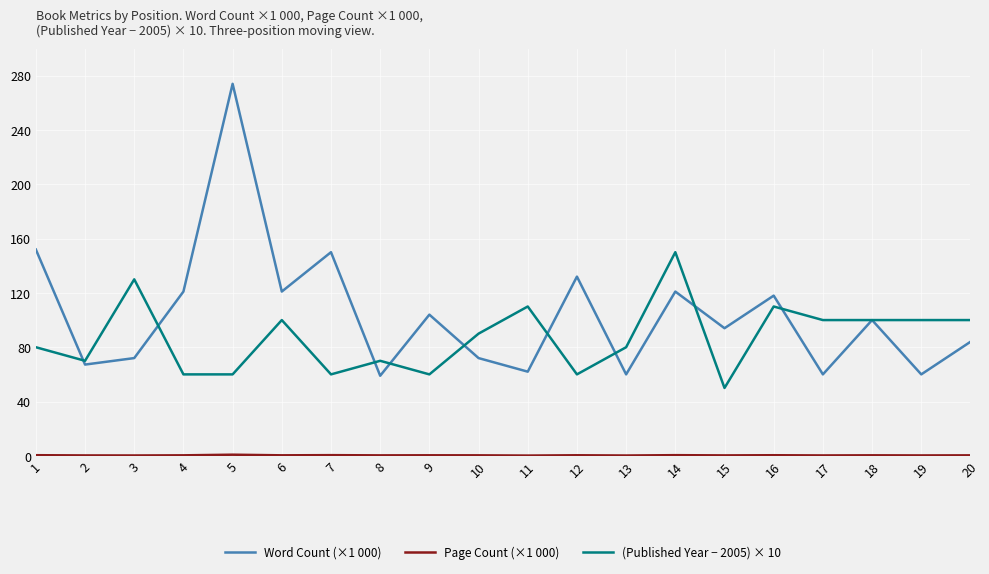

Between 2 and 10, which series saw the biggest shift?

(Published Year − 2005) × 10